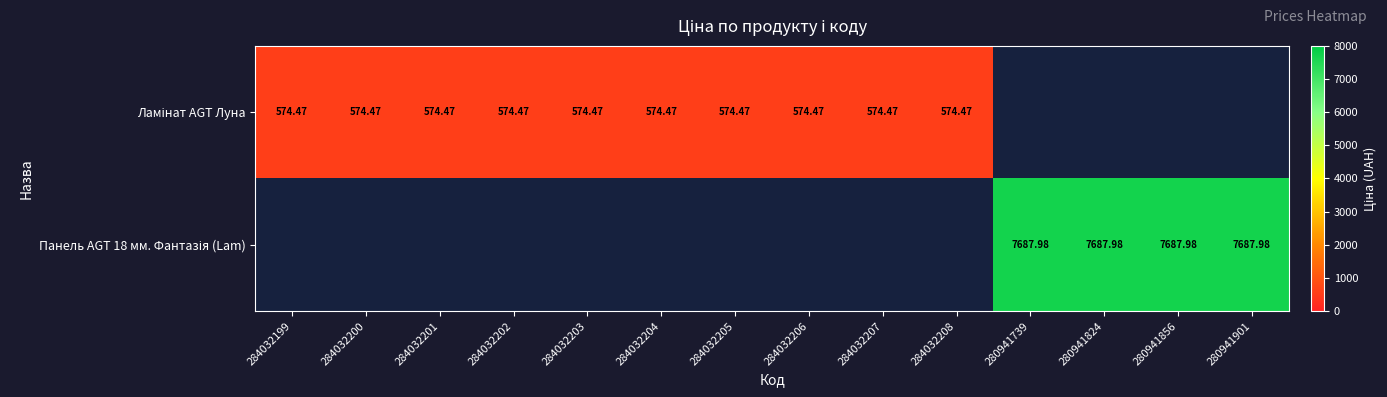

At how many categories does at least one series exceed 3565?

4